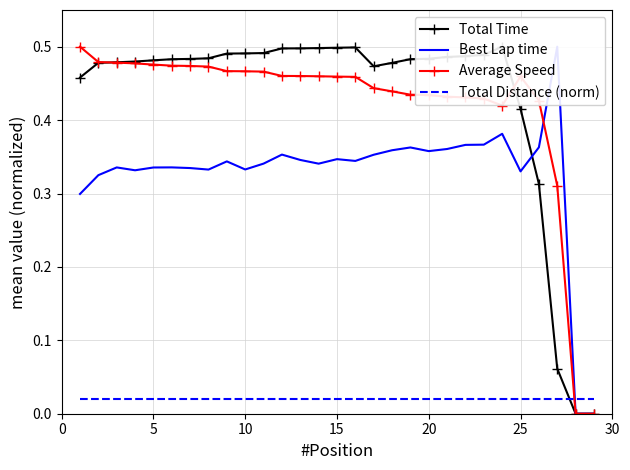

How many times do Average Speed and Total Distance (norm) cross each other?

1